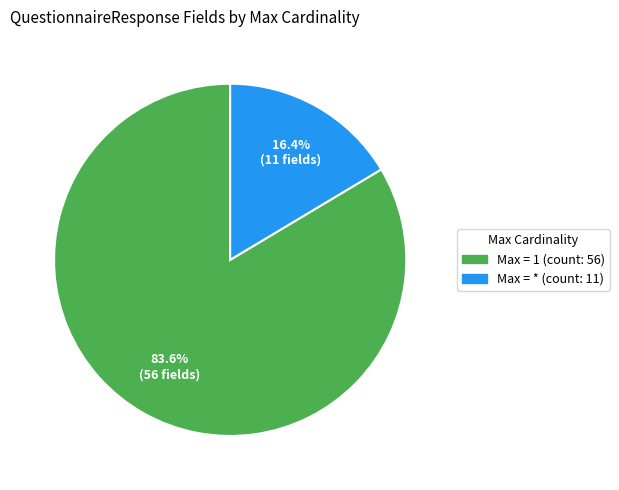

Does any single category account for the majority?

Yes